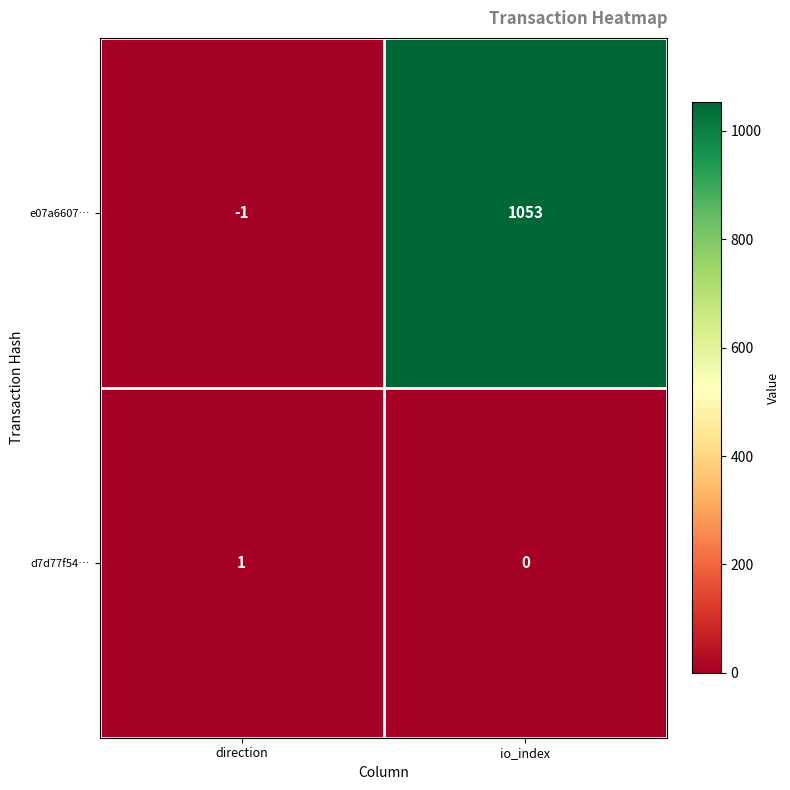

How many data points in d7d77f54… are less than 1?

1